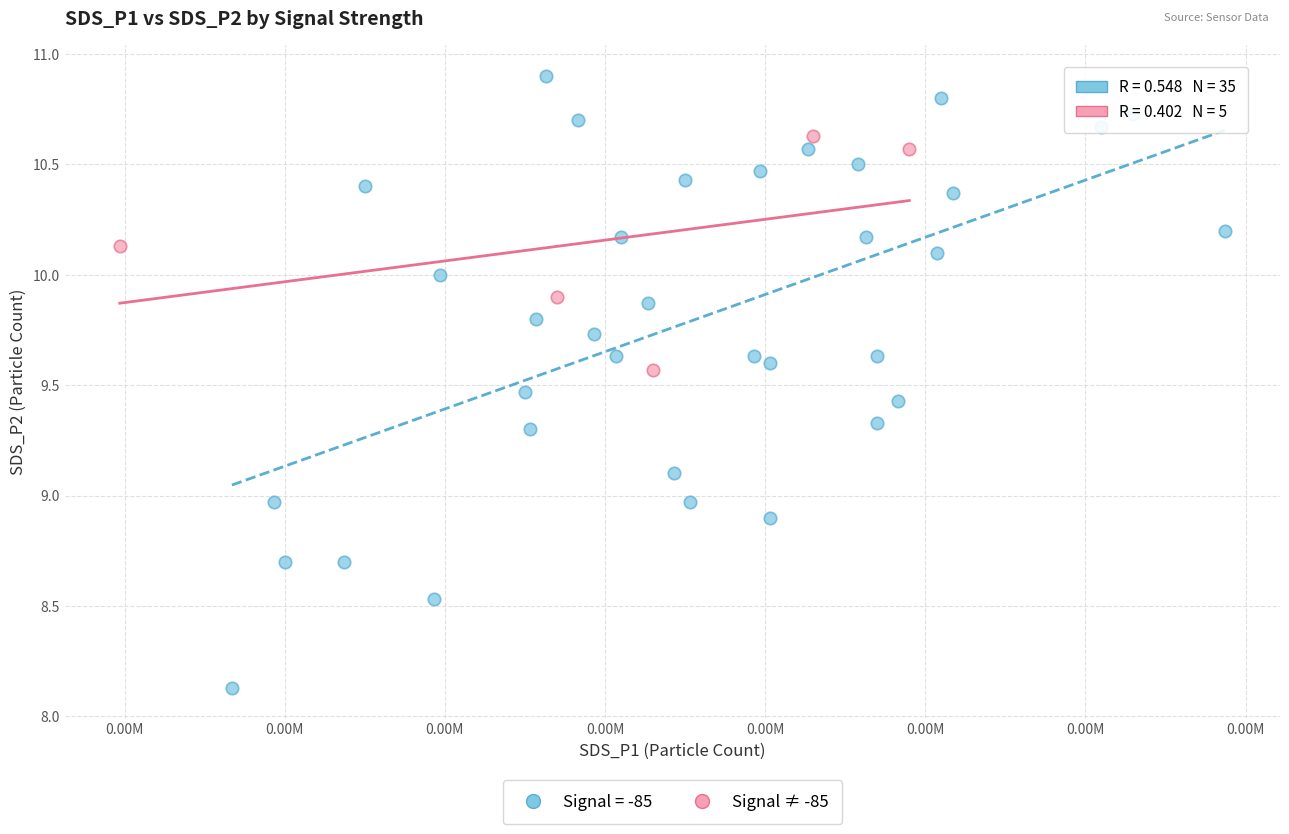

Which series contains the highest Y value?

Signal = -85